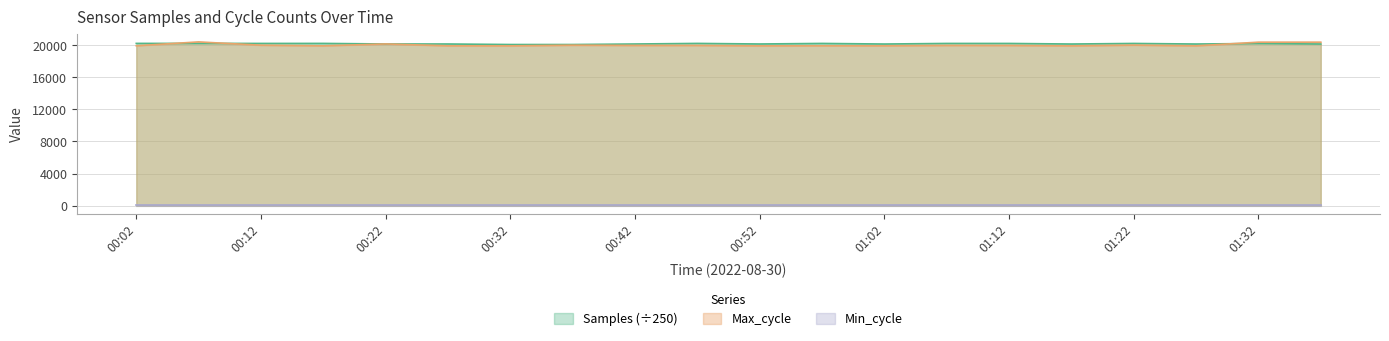

How many intersections are there between Samples and Max_cycle?

5